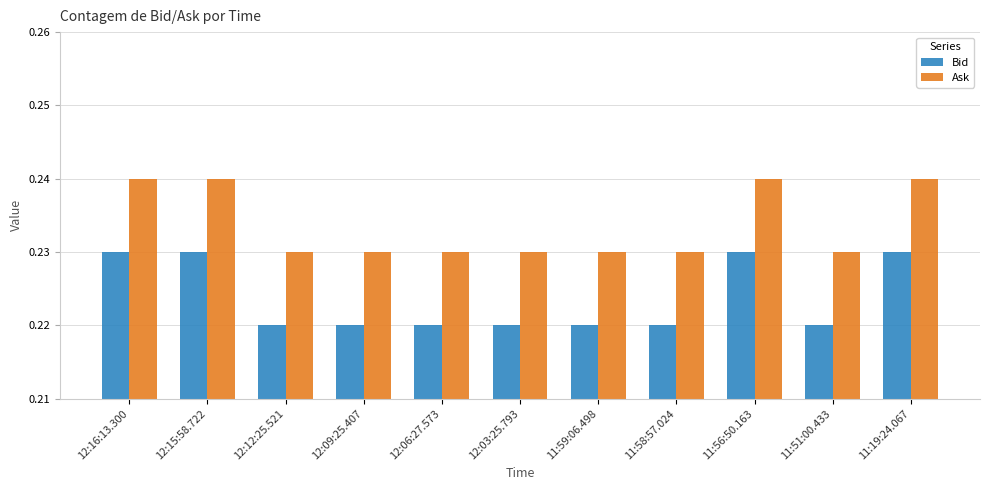

What is the label of the 1st bar from the left?

12:16:13.300